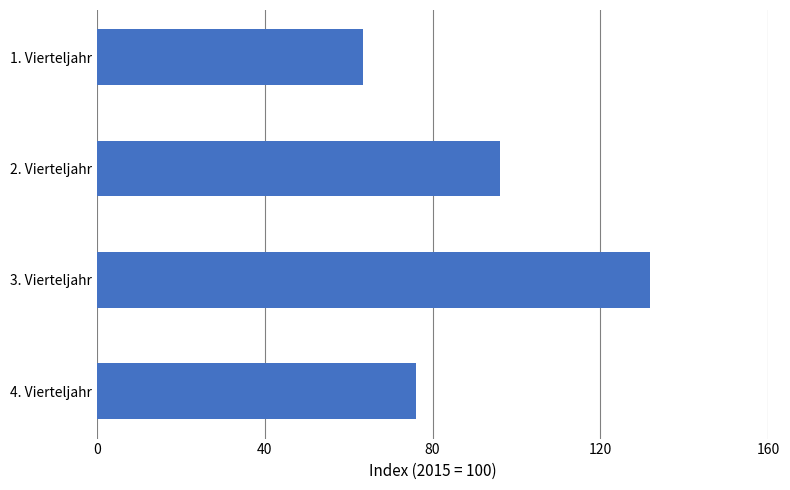

What is the value of the 3rd bar from the top?

131.7